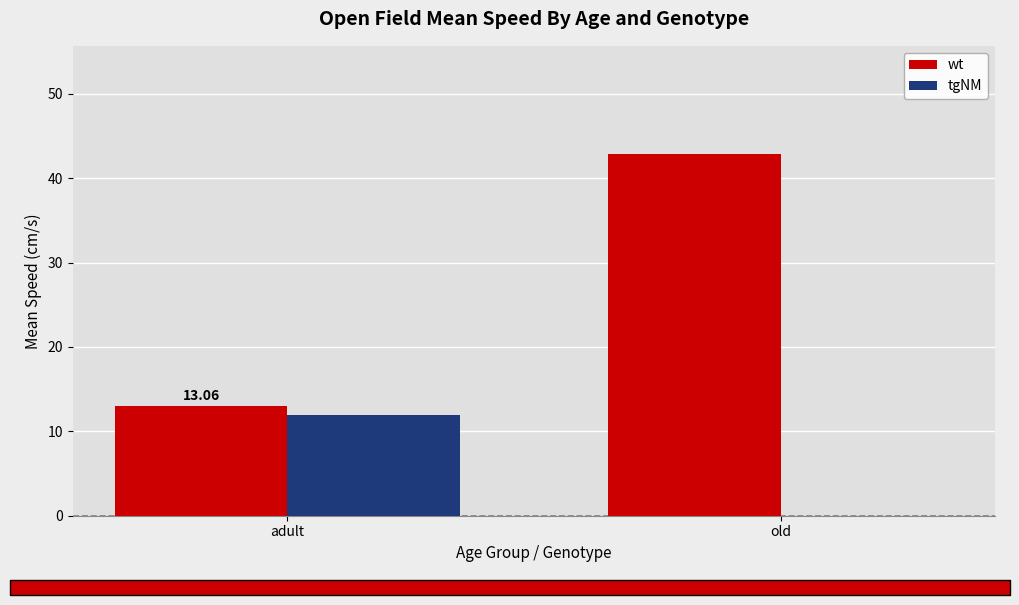

Is it true that tgNM equals 5.9 at old?

False